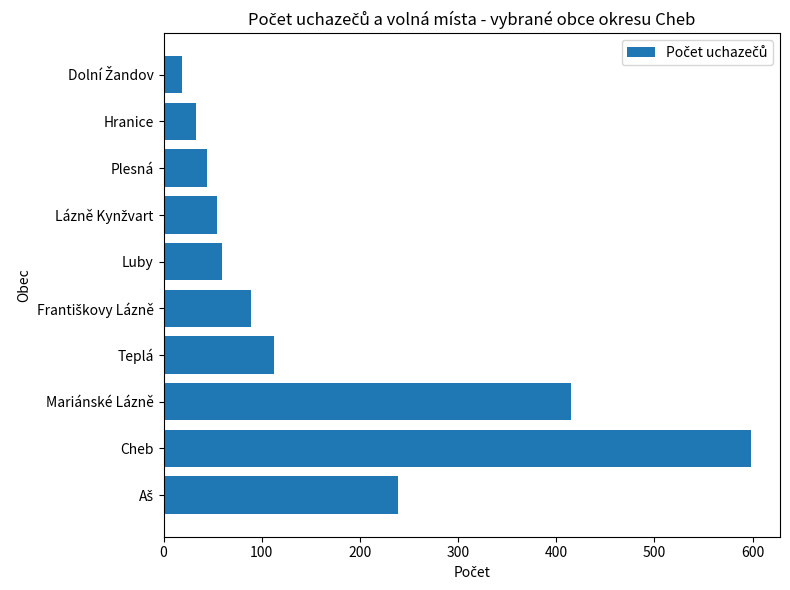

How many bars are there in total?

10